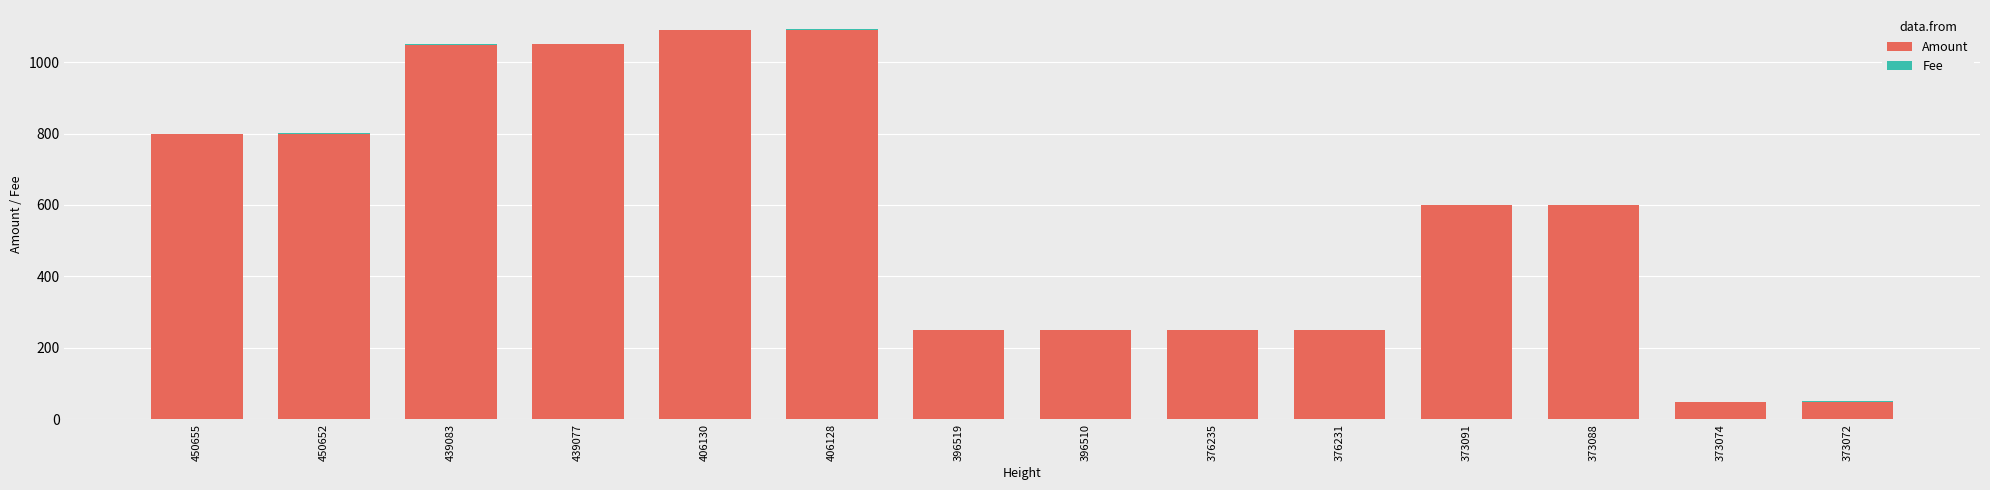

Is it true that Amount equals 410 at 396510?

False